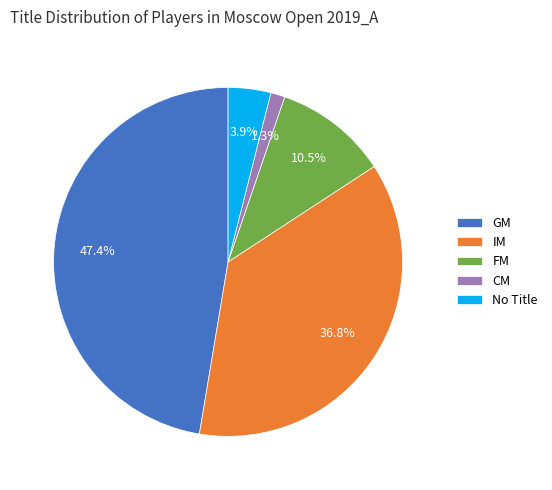

Does any single category account for the majority?

No